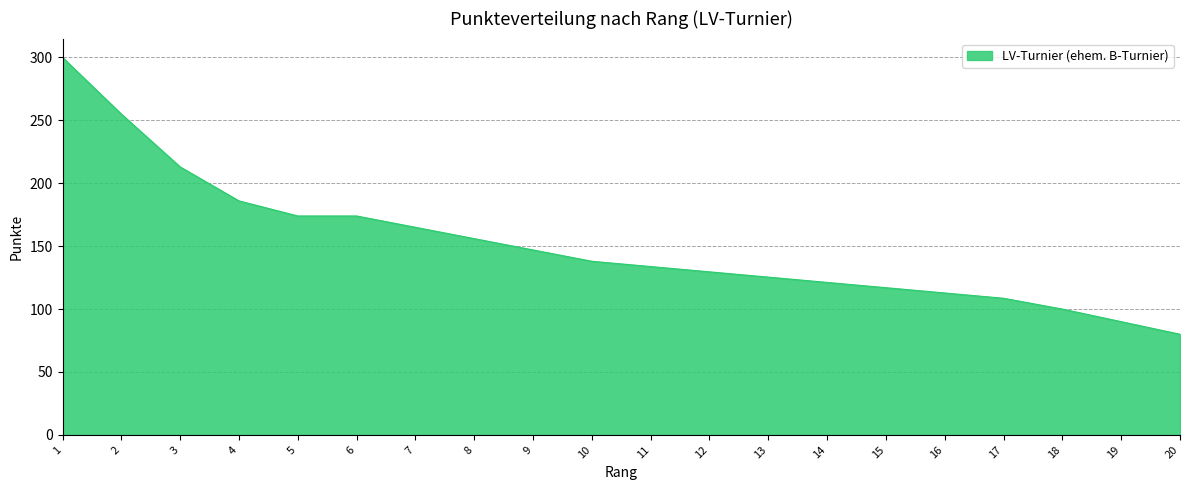

Between 11 and 5, which is larger?

5